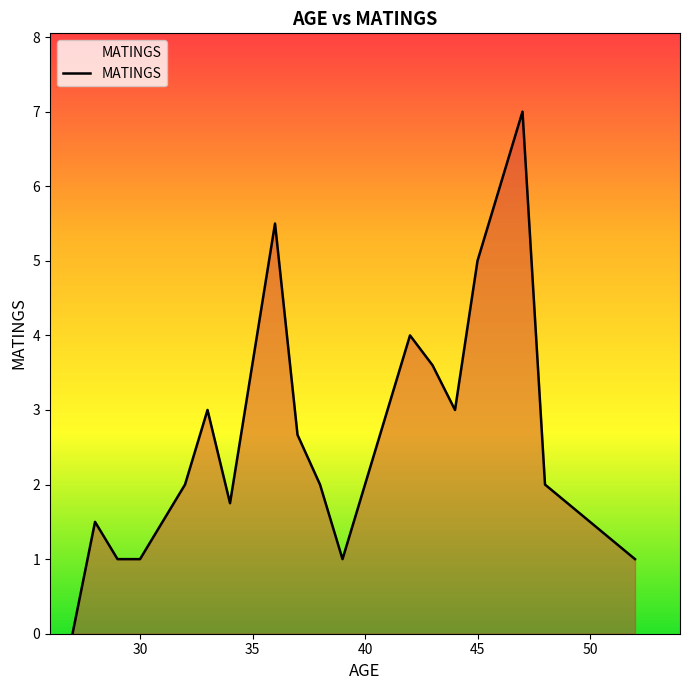

What is the difference between the maximum and second lowest values?

6.0